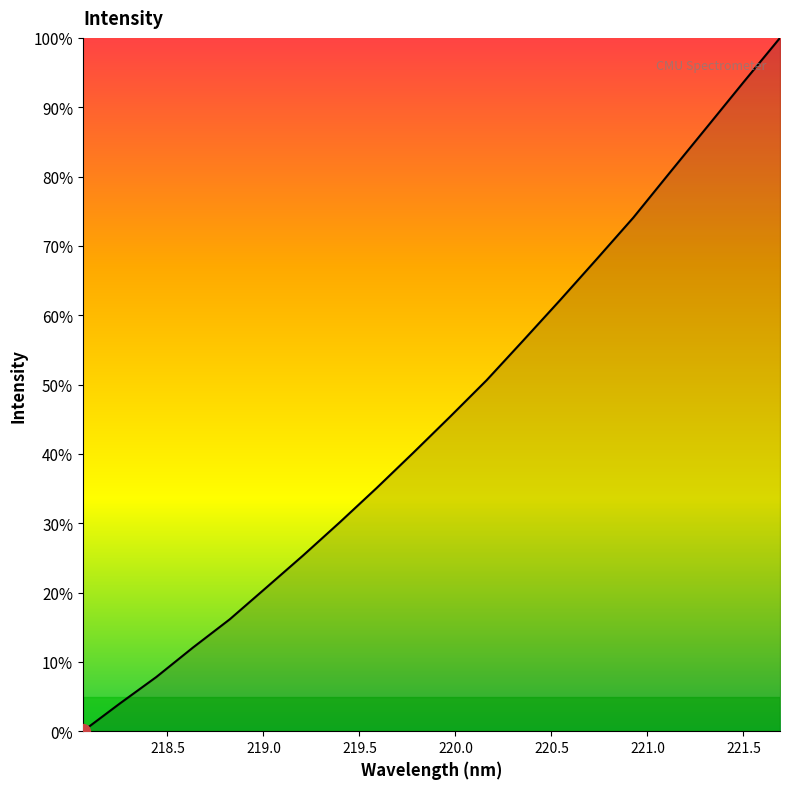

What is the maximum value shown in the chart?

100.0